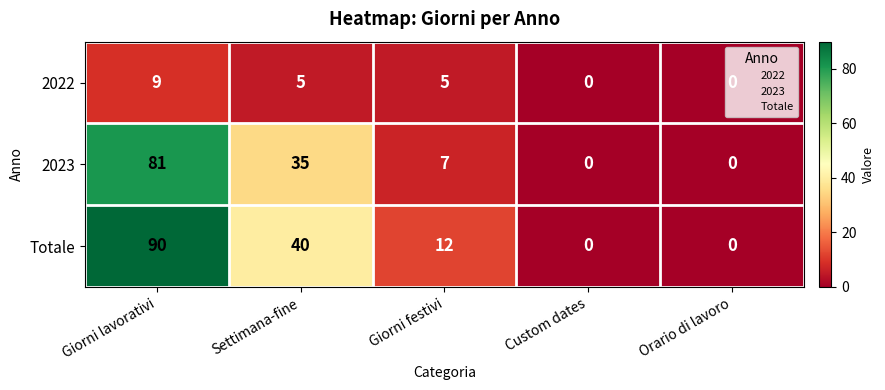

The value of 2022 at Custom dates is 0. True or false?

True